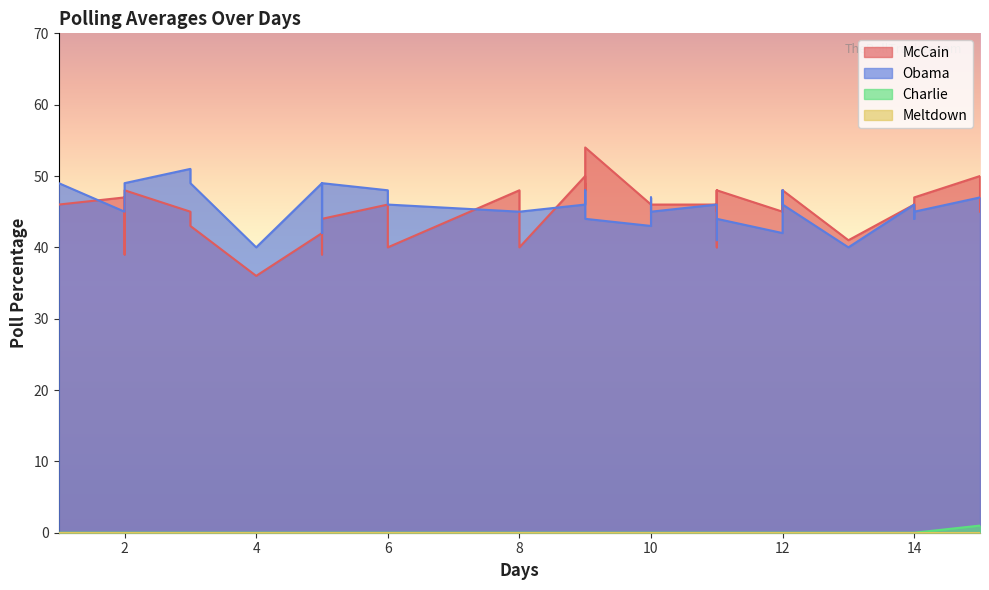

In Obama, how many points are lower than both neighbors (excluding endpoints)?

8